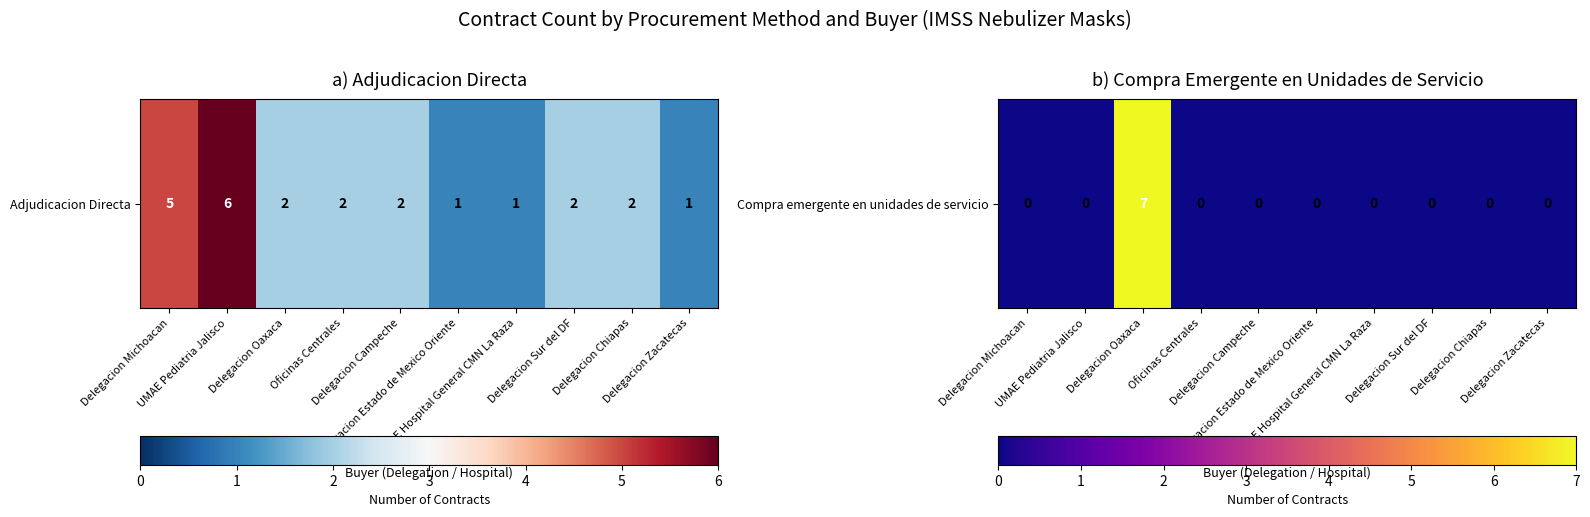

Is it true that the value at Delegacion Zacatecas is -3?

False